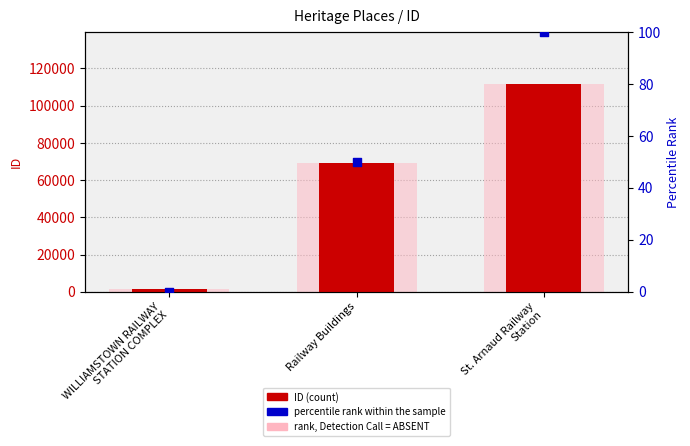

What is the total value across all series at St. Arnaud Railway
Station?

223548